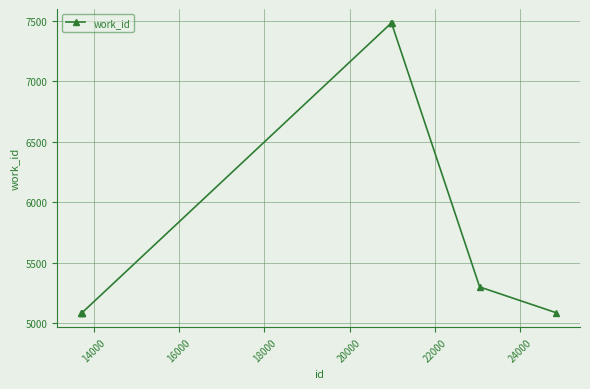

Reading left to right, list all the values displayed in this chart.

5088	5088	5088	7476	7476	5301	5088